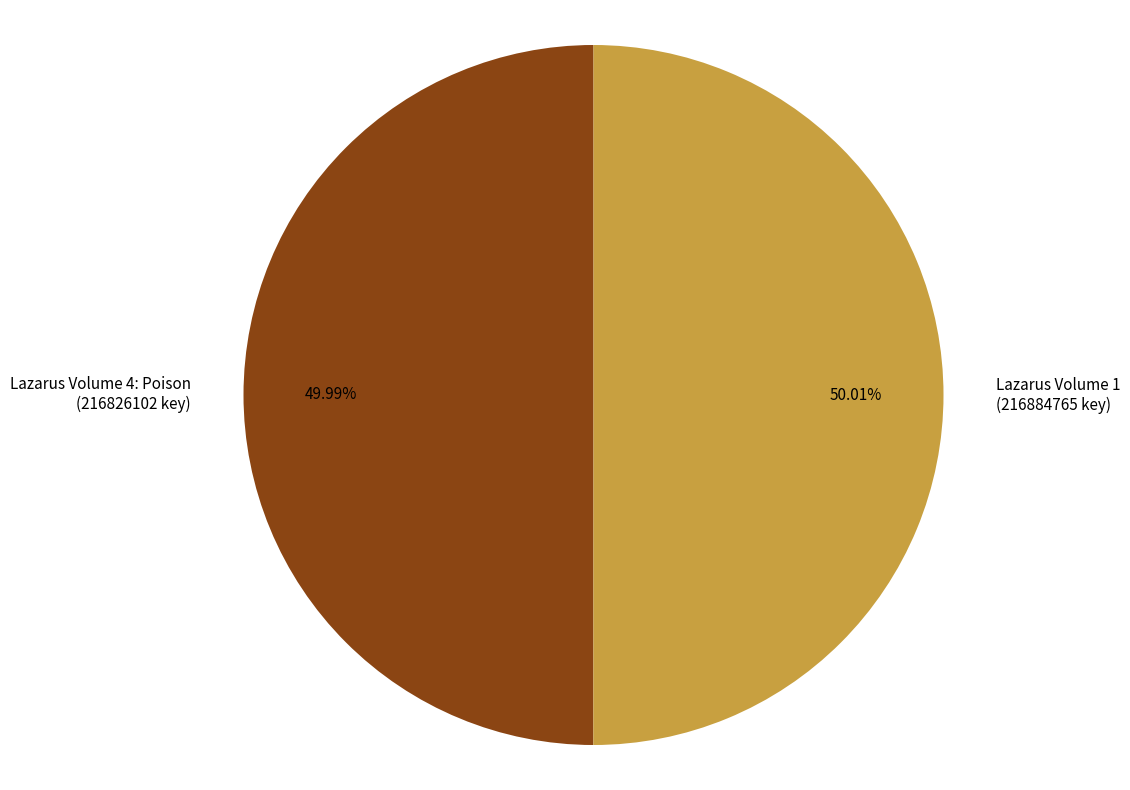

To the nearest percent, what portion does Lazarus Volume 1 represent?

50%